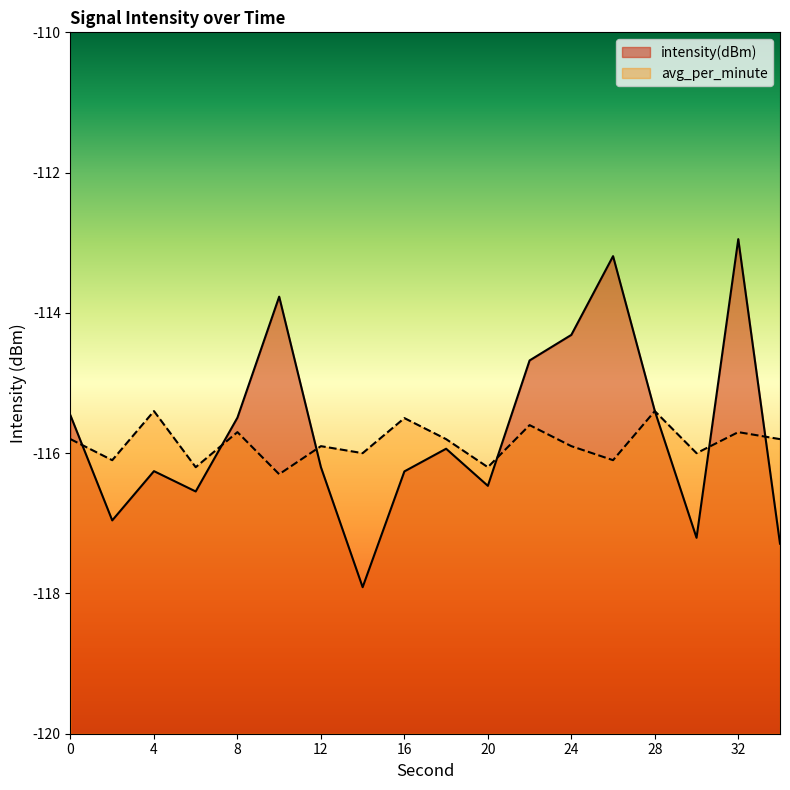

Reading left to right, list all the values displayed in this chart.

intensity(dBm): 0=-115.5	2=-117.0	4=-116.3	6=-116.5	8=-115.5	10=-113.8	12=-116.2	14=-117.9	16=-116.3	18=-115.9	20=-116.5	22=-114.7	24=-114.3	26=-113.2	28=-115.4	30=-117.2	32=-112.9	34=-117.3
avg_per_minute: 0=-115.8	2=-116.1	4=-115.4	6=-116.2	8=-115.7	10=-116.3	12=-115.9	14=-116.0	16=-115.5	18=-115.8	20=-116.2	22=-115.6	24=-115.9	26=-116.1	28=-115.4	30=-116.0	32=-115.7	34=-115.8